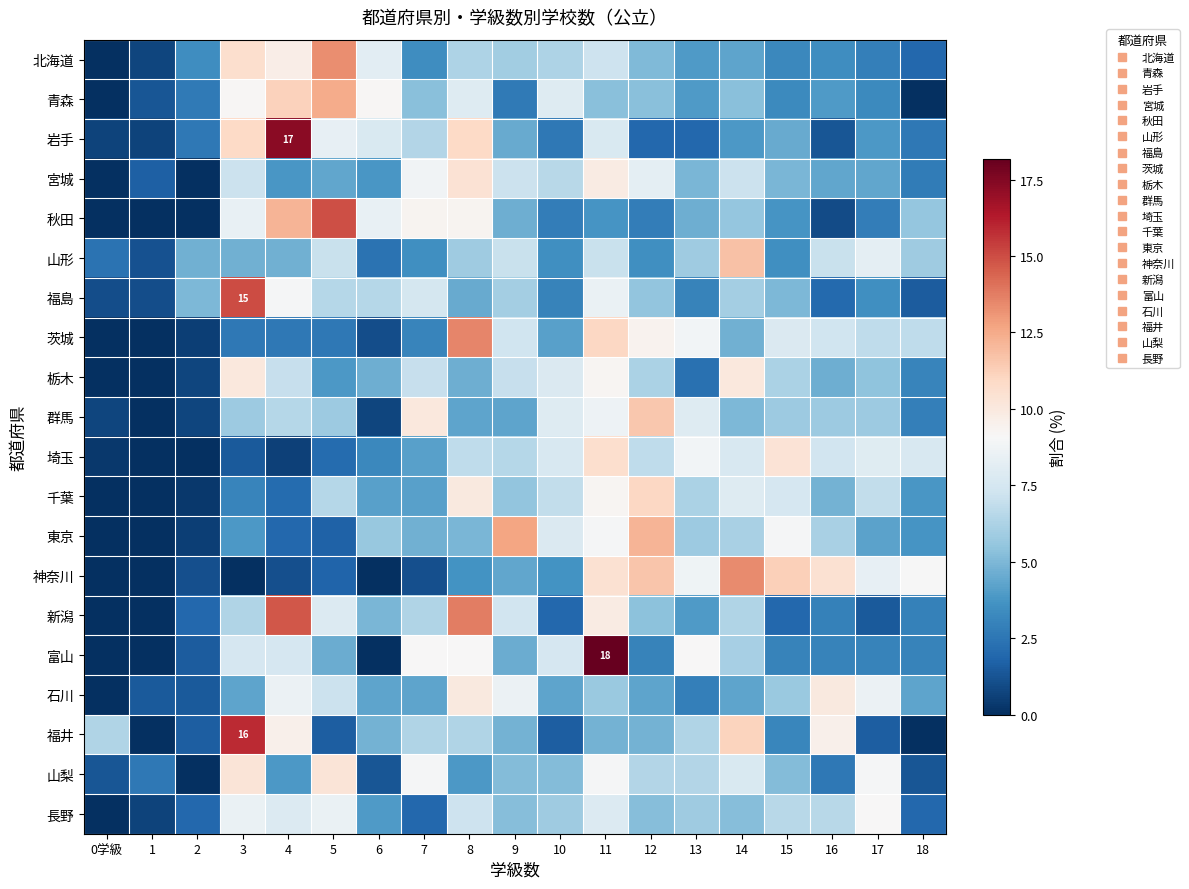

What is the difference between the 東京 values at 2 and 13?

5.3